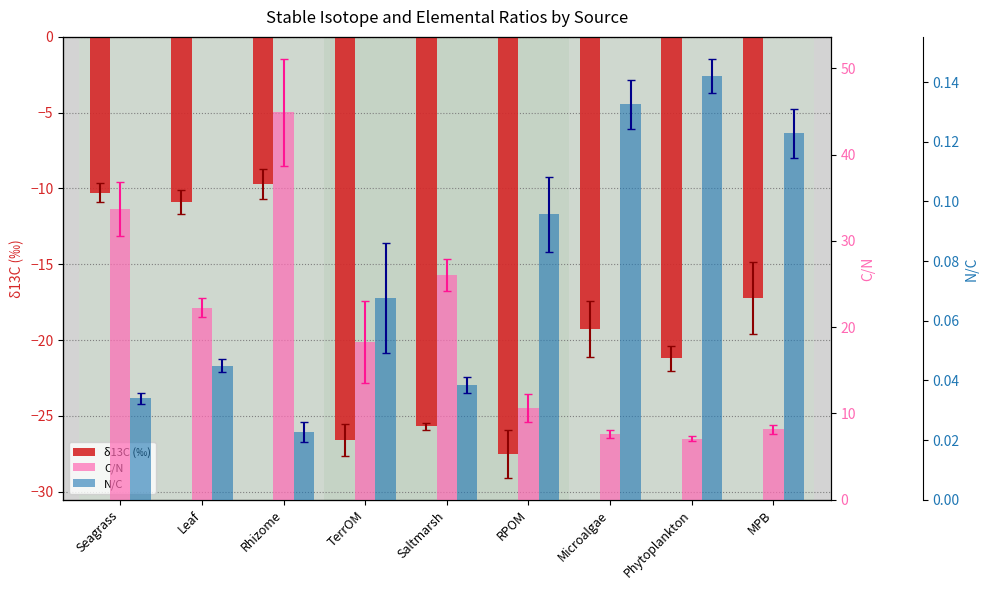

How many categories are shown in the chart?

9